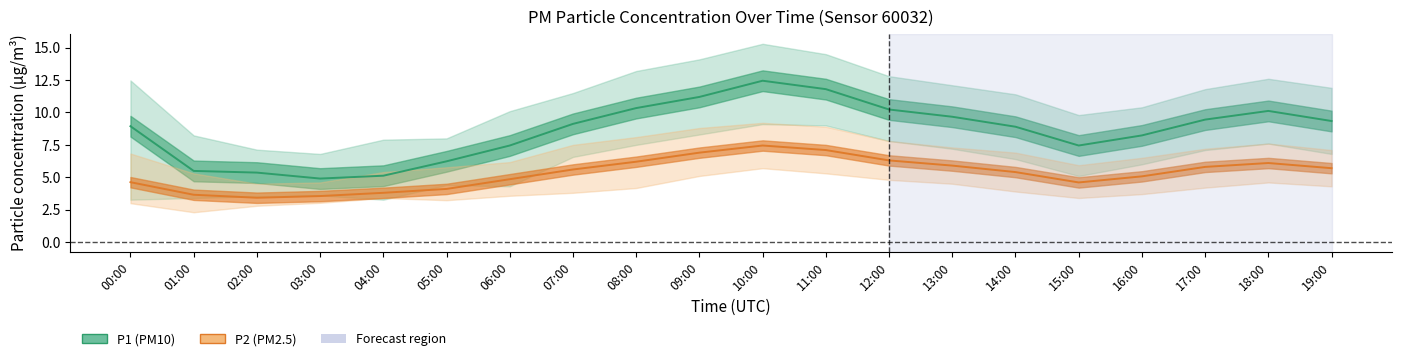

True or false: P2_lower has a value of 5.9 at 13:00.

False